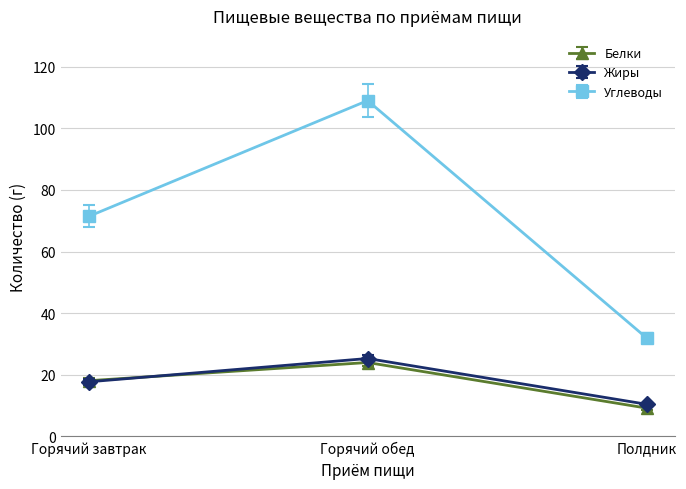

List the series in order of their peak value, highest first.

Углеводы, Жиры, Белки